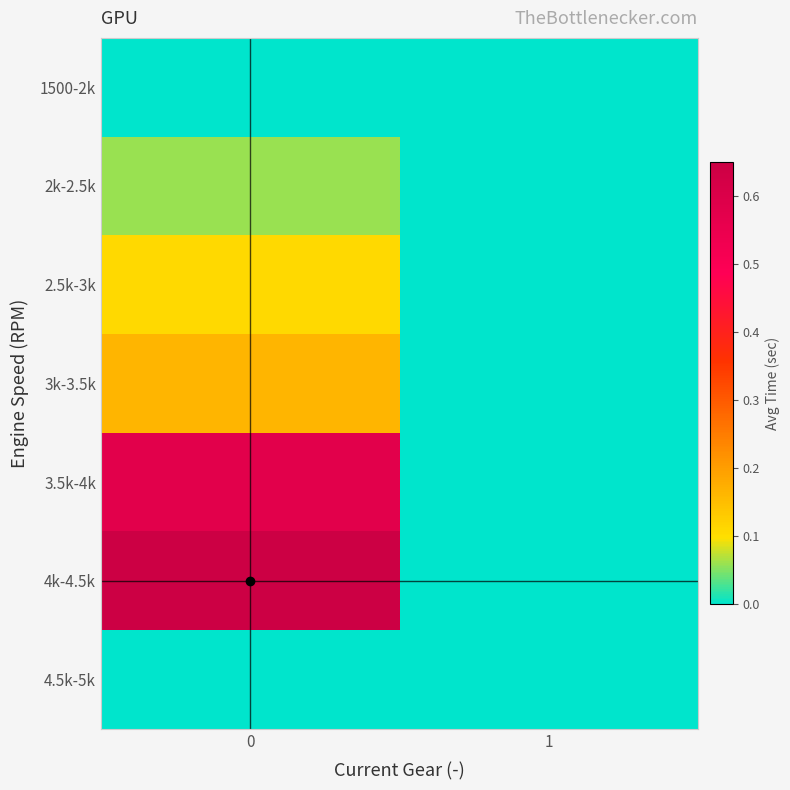

At how many categories does at least one series exceed 0?

1